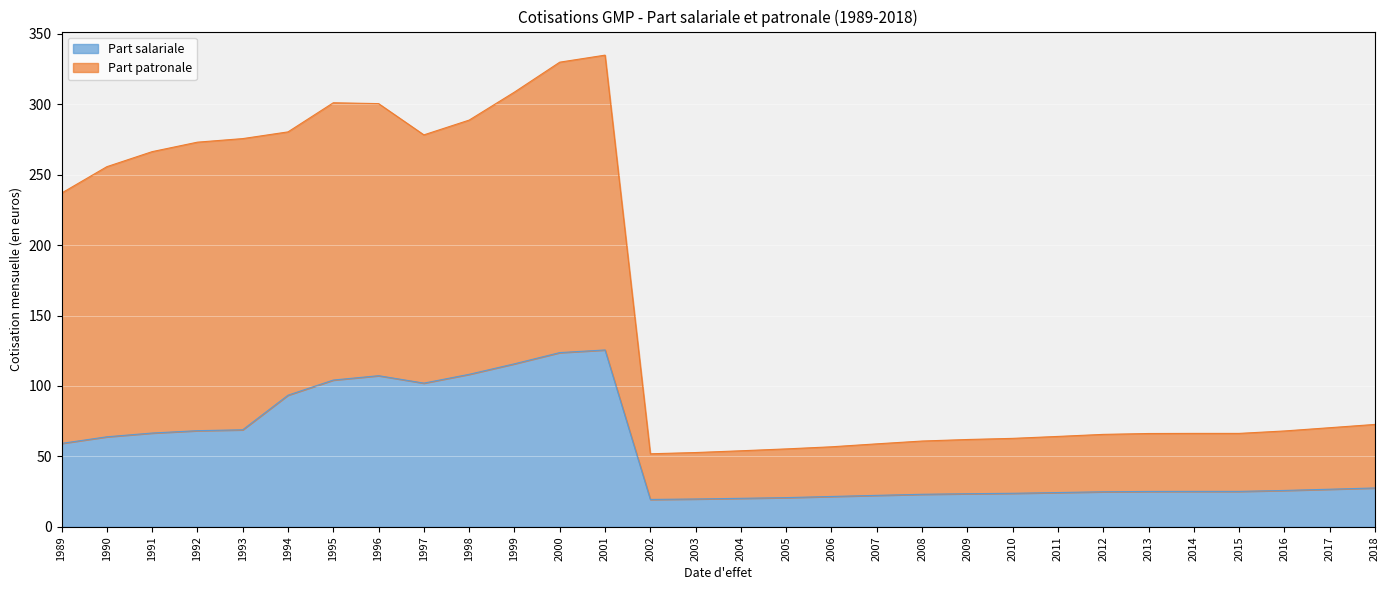

Where does the Part salariale series first go above 26?

1989